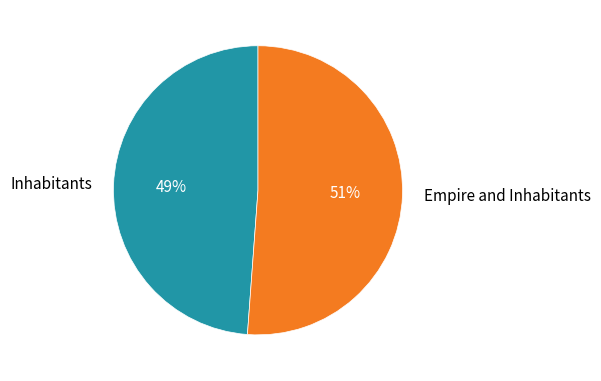

The Inhabitants slice represents 61% of the pie. True or false?

False